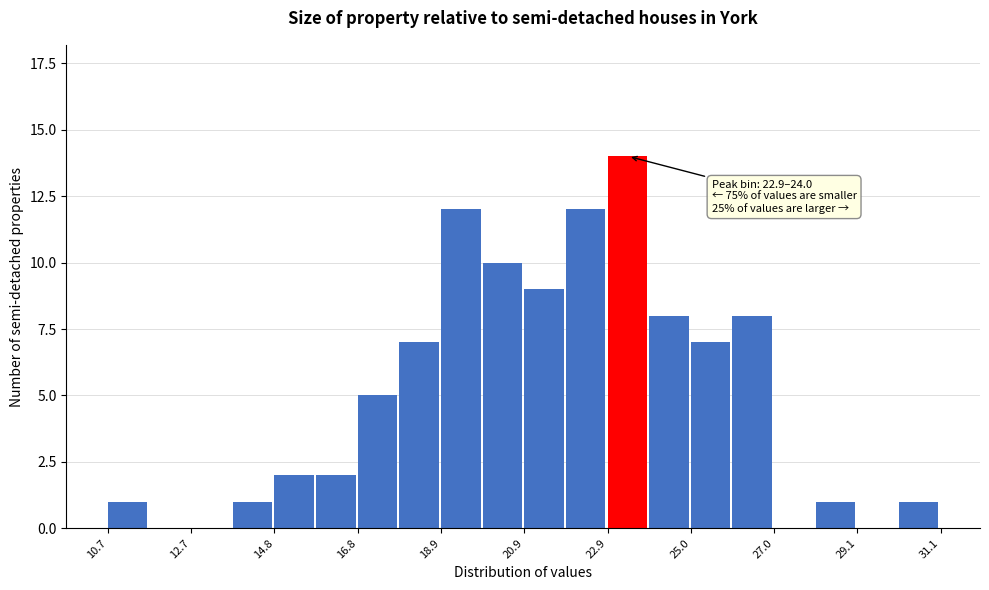

Around what value on the x-axis is the tallest bar? Give the approximate position of its centre, as read against the axis.

23.5